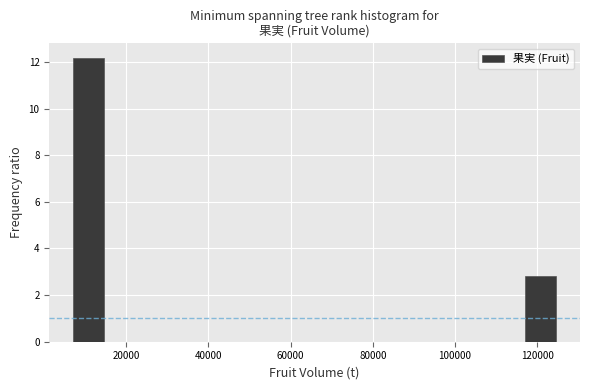

Around what value on the x-axis is the tallest bar? Give the approximate position of its centre, as read against the axis.

10000